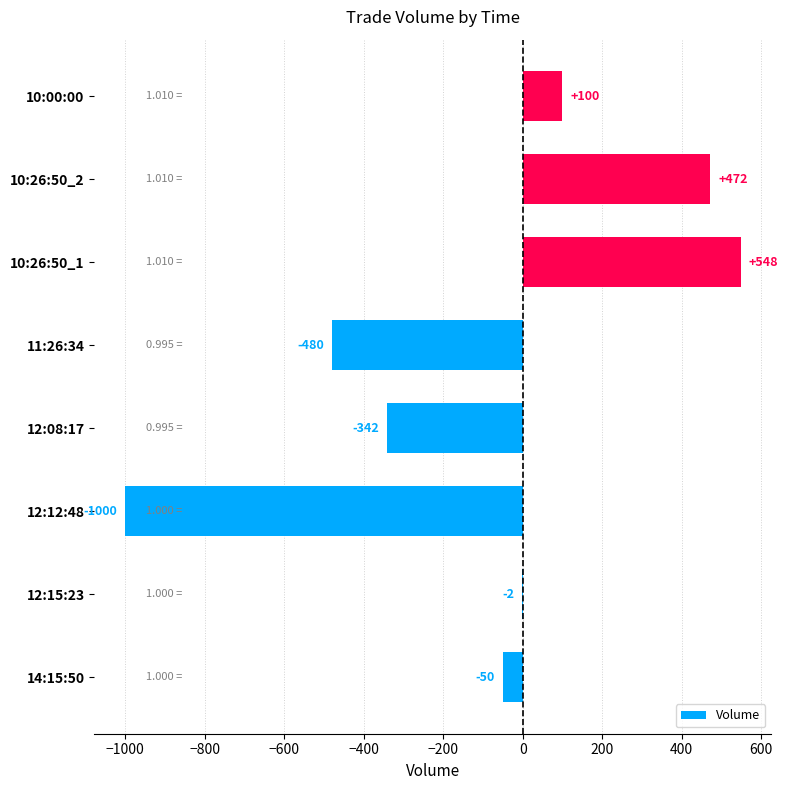

What is the sum of the values at 12:12:48 and 10:26:50_2?

-528